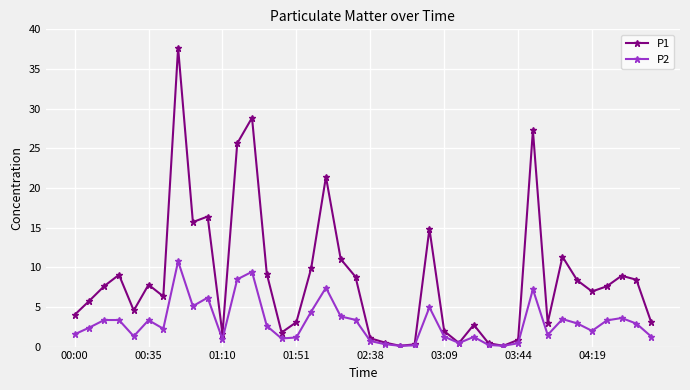

True or false: P2 has more than 0 interior local peaks.

True